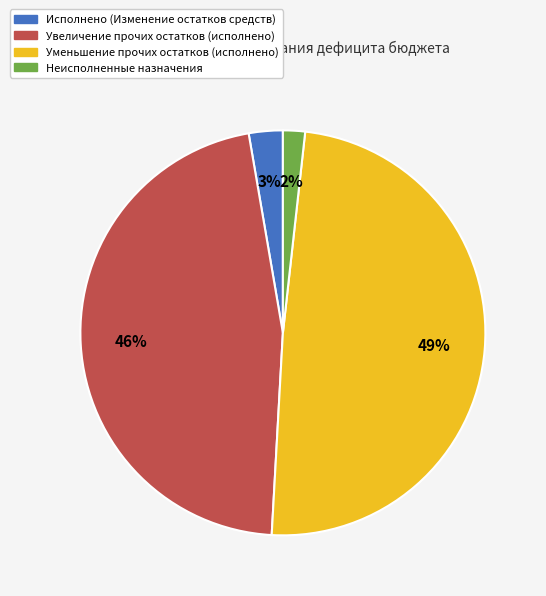

Rank the categories by value from highest to lowest.

Уменьшение прочих остатков (исполнено), Увеличение прочих остатков (исполнено), Исполнено (Изменение остатков средств), Неисполненные назначения